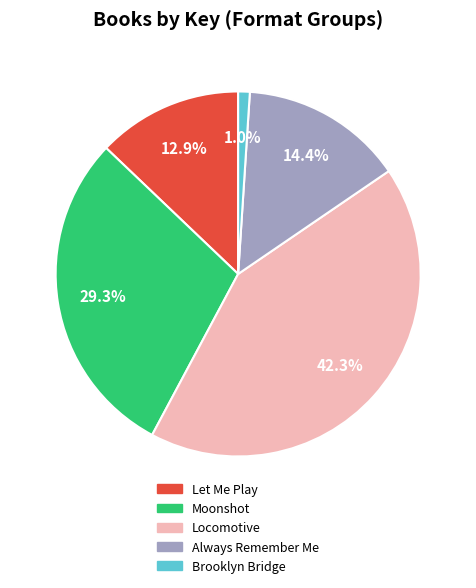

Combined, do Brooklyn Bridge and Locomotive account for over 50%?

No